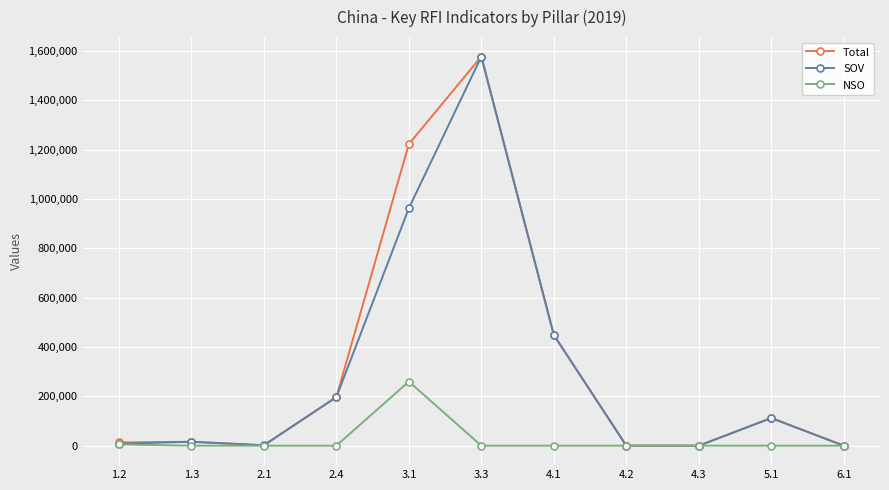

What is the label of the 6th point from the right?

3.3